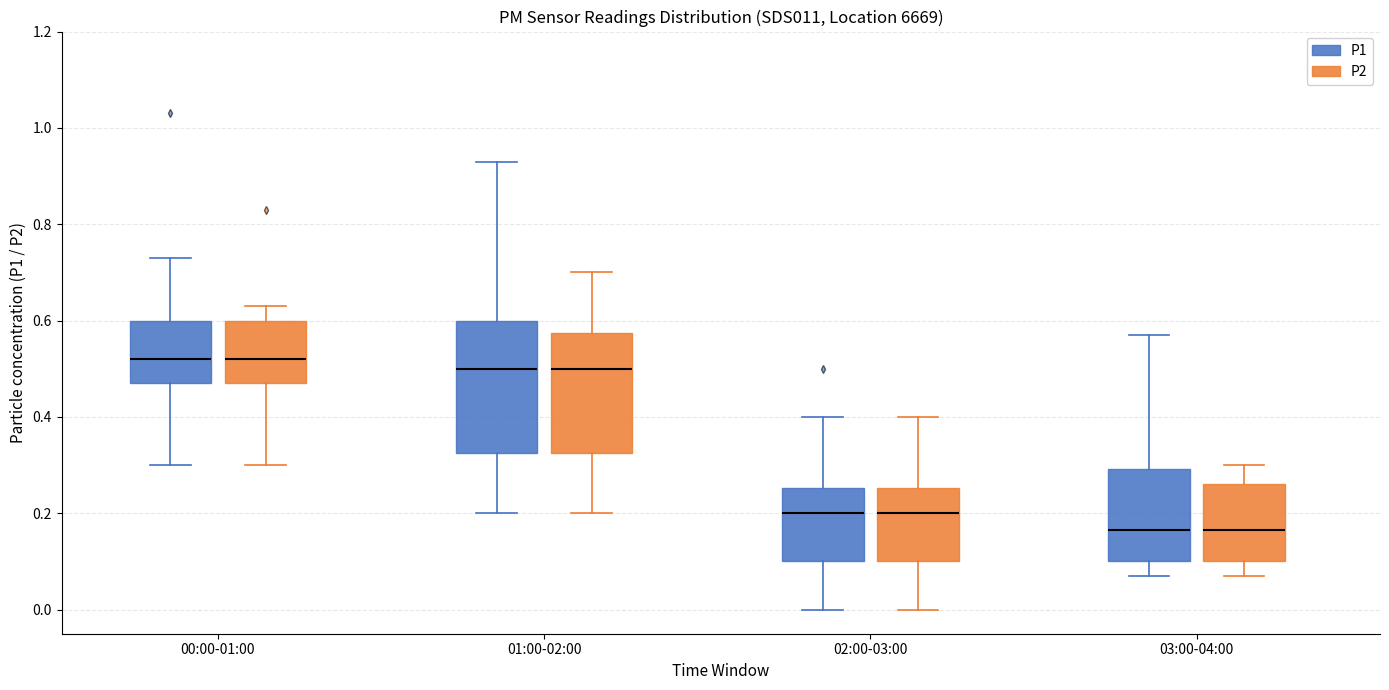

Reading left to right, read every box against the y-axis: the position of its median line, the range the box covers, and the ends of its whiskers. The values are not printed on the chart, so give them approximately, as read against the axis.

00:00-01:00 (P1): median 0.52, box 0.48 to 0.60, whiskers 0.30 to 0.74
00:00-01:00 (P2): median 0.52, box 0.48 to 0.60, whiskers 0.30 to 0.64
01:00-02:00 (P1): median 0.50, box 0.32 to 0.60, whiskers 0.20 to 0.94
01:00-02:00 (P2): median 0.50, box 0.32 to 0.58, whiskers 0.20 to 0.70
02:00-03:00 (P1): median 0.20, box 0.10 to 0.26, whiskers 0.00 to 0.40
02:00-03:00 (P2): median 0.20, box 0.10 to 0.26, whiskers 0.00 to 0.40
03:00-04:00 (P1): median 0.16, box 0.10 to 0.30, whiskers 0.08 to 0.58
03:00-04:00 (P2): median 0.16, box 0.10 to 0.26, whiskers 0.08 to 0.30